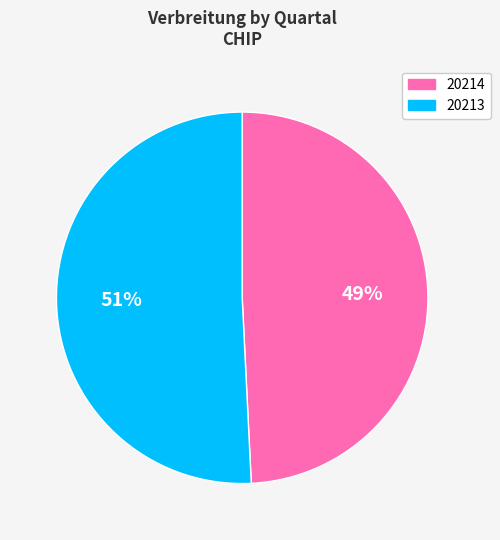

Rank the categories by value from highest to lowest.

20213, 20214